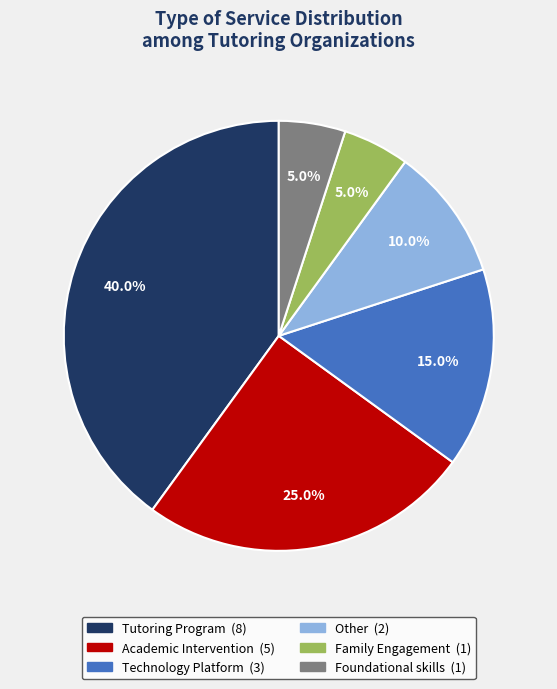

What percentage do Academic Intervention and Family Engagement together represent?

30.0%